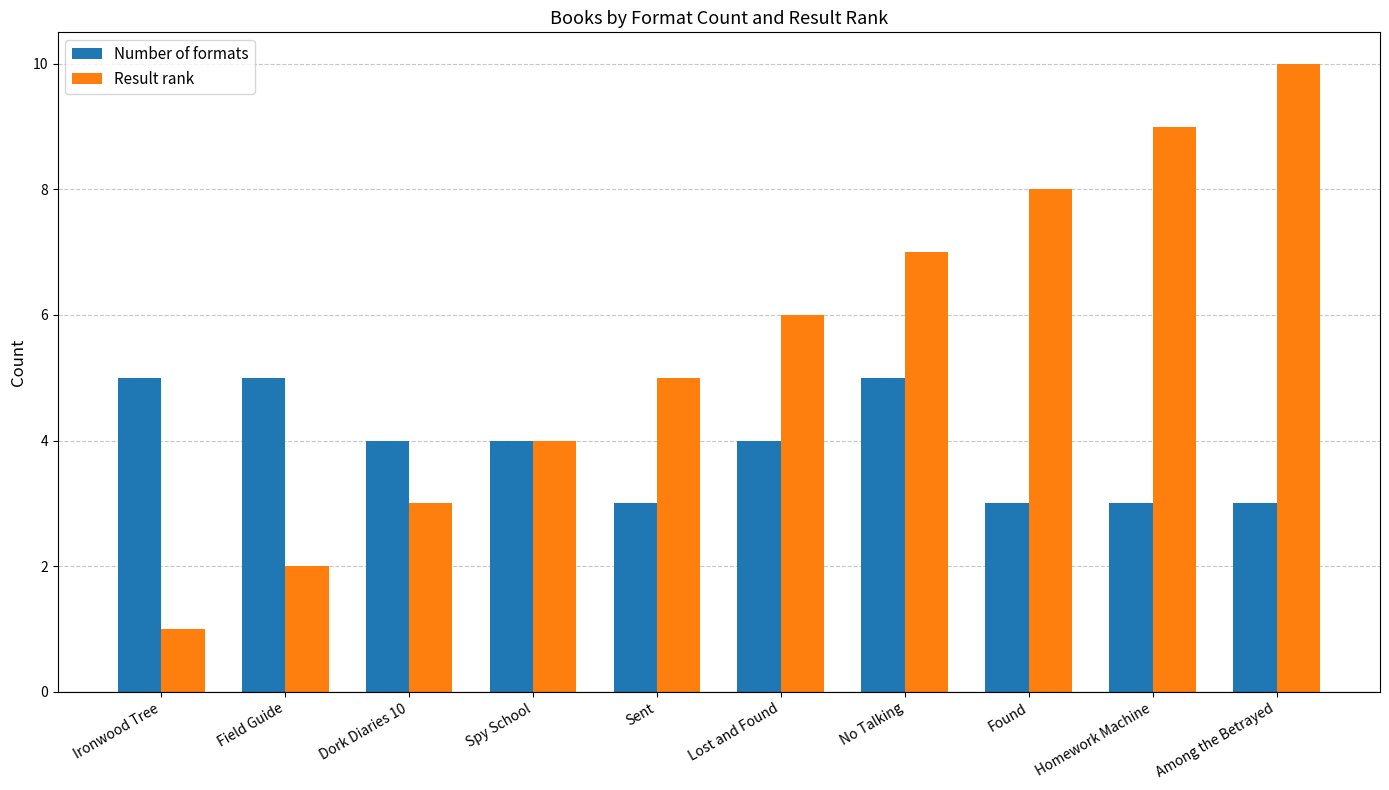

Reading left to right, what are all the values shown in this chart?

Number of formats: Ironwood Tree=5	Field Guide=5	Dork Diaries 10=4	Spy School=4	Sent=3	Lost and Found=4	No Talking=5	Found=3	Homework Machine=3	Among the Betrayed=3
Result rank: Ironwood Tree=1	Field Guide=2	Dork Diaries 10=3	Spy School=4	Sent=5	Lost and Found=6	No Talking=7	Found=8	Homework Machine=9	Among the Betrayed=10